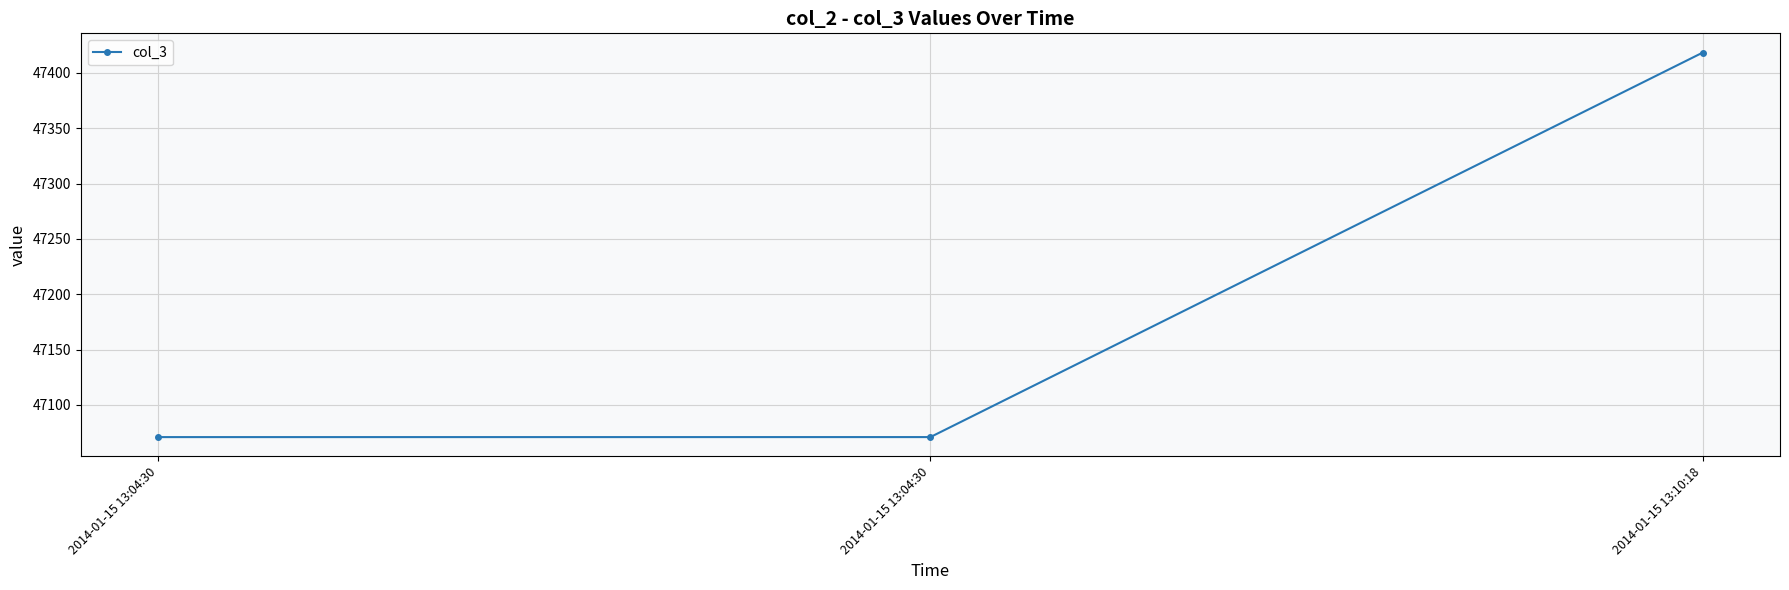

At which category does the chart reach its minimum across all series?

2014-01-15 13:04:30